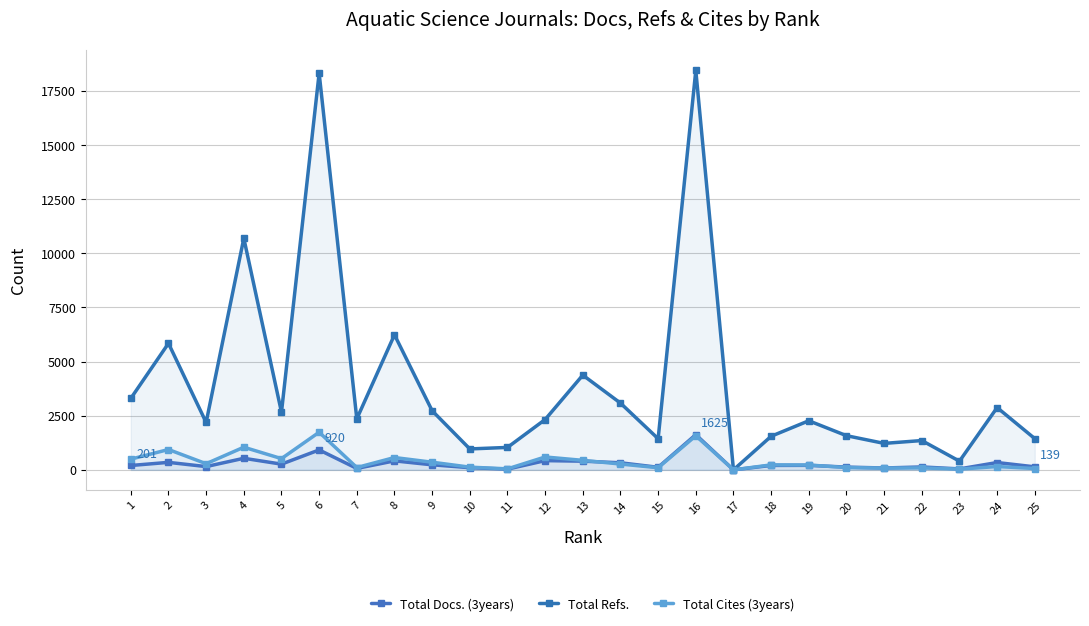

At which category does Total Refs. reach its first local peak?

2